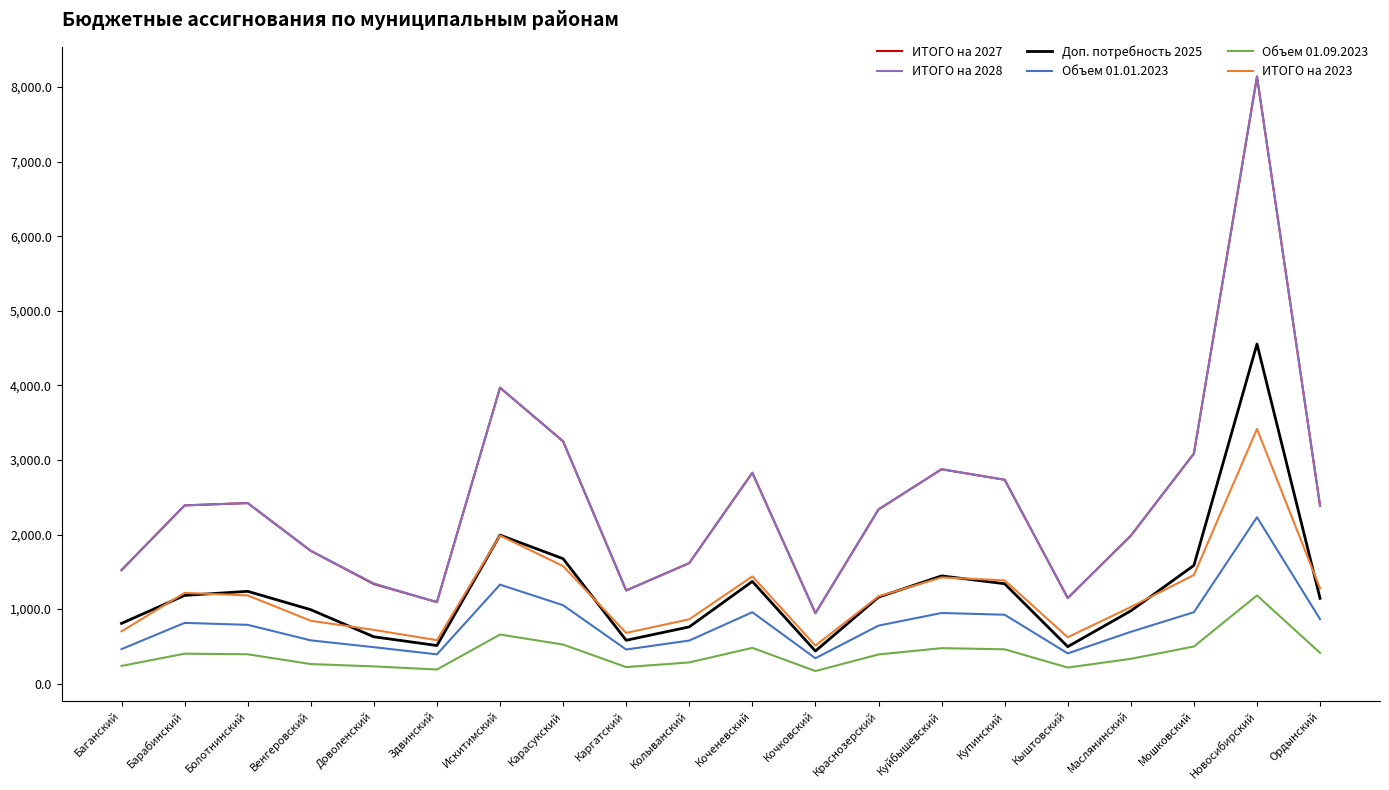

At which category is the sum across all series the highest?

Новосибирский